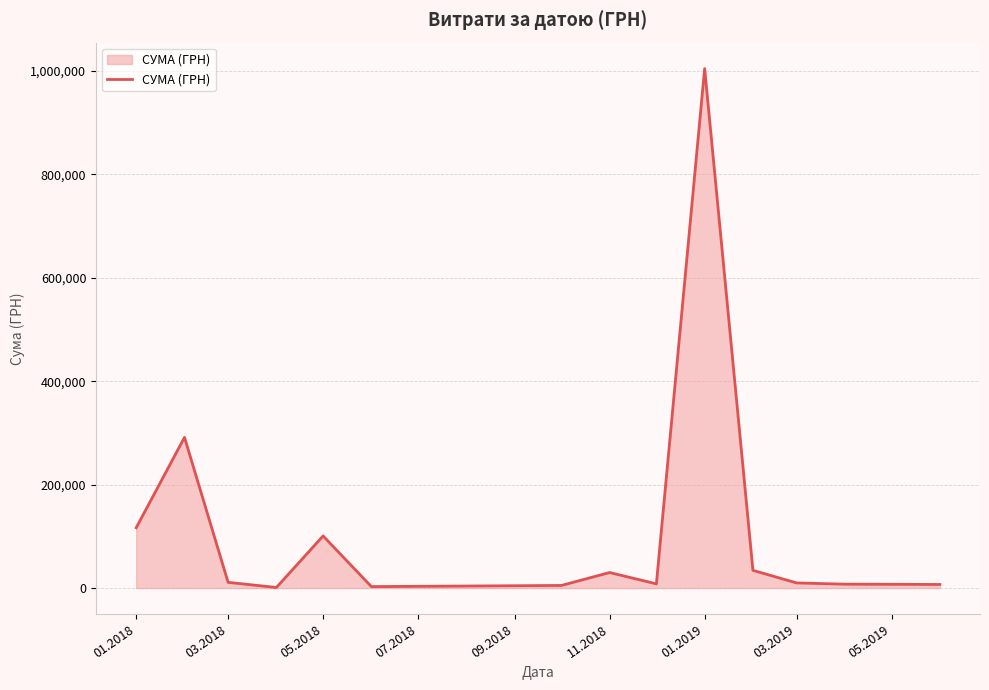

What is the greatest value displayed?

1004842.2